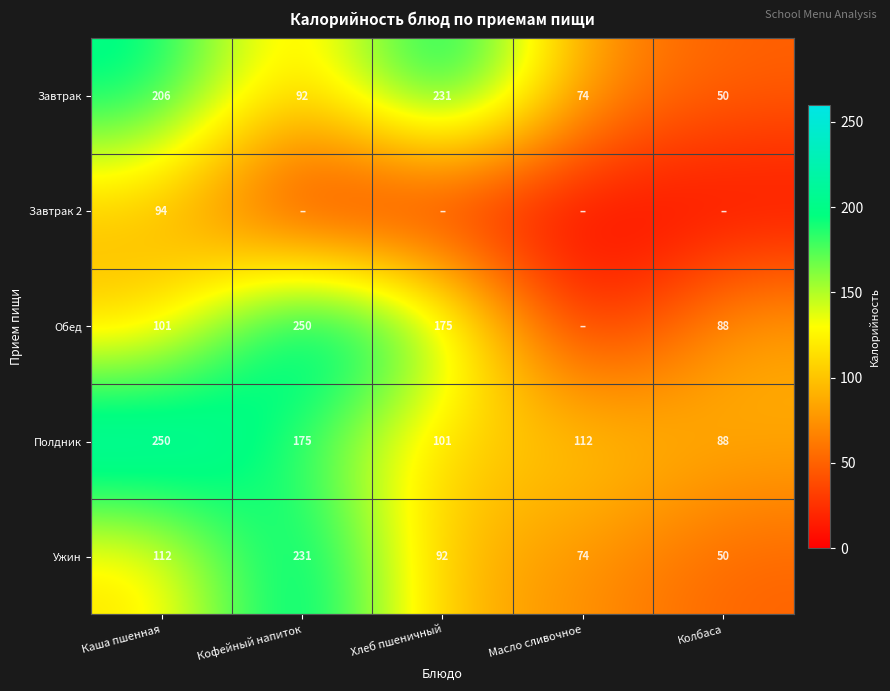

What is the spread (max minus min) of values at Каша пшенная?

156